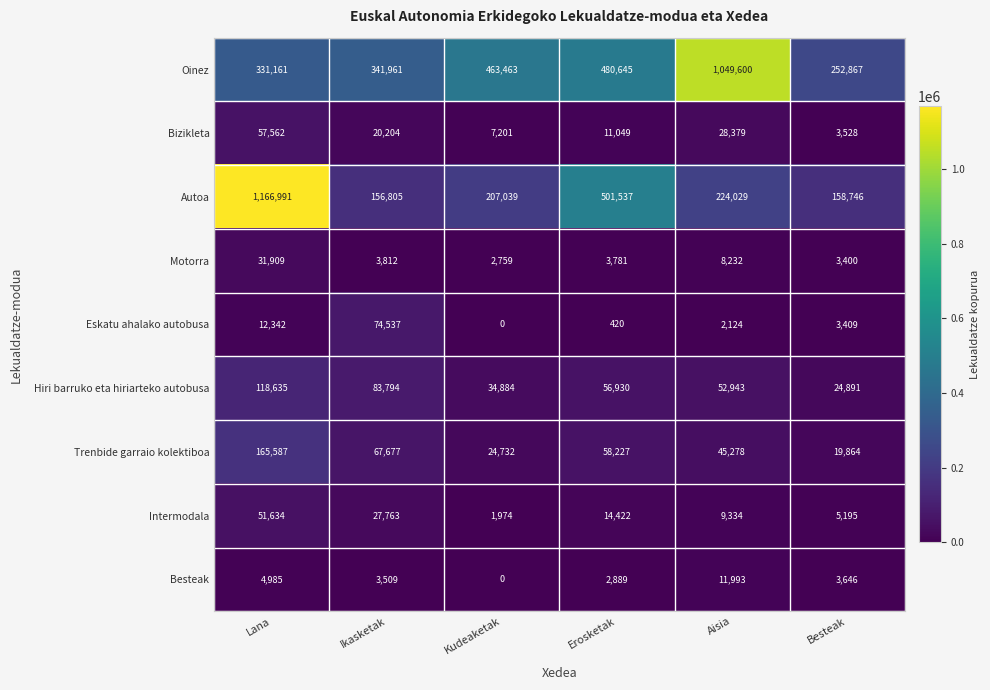

At which label does Hiri barruko eta hiriarteko autobusa first exceed 56930?

Lana